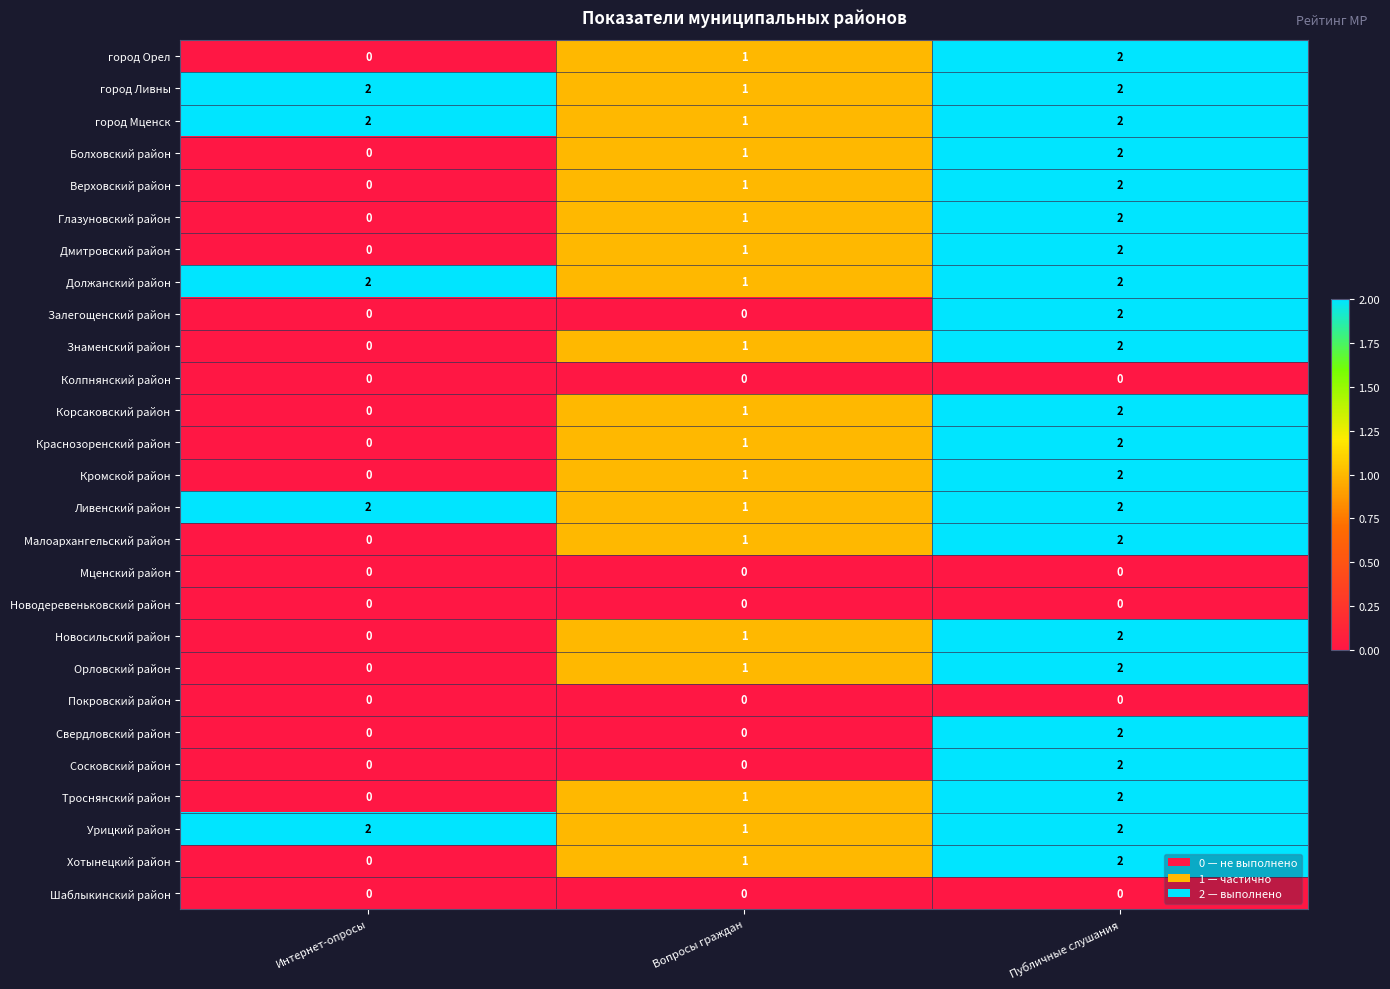

Where is Орловский район nearest to the value 1?

Вопросы граждан